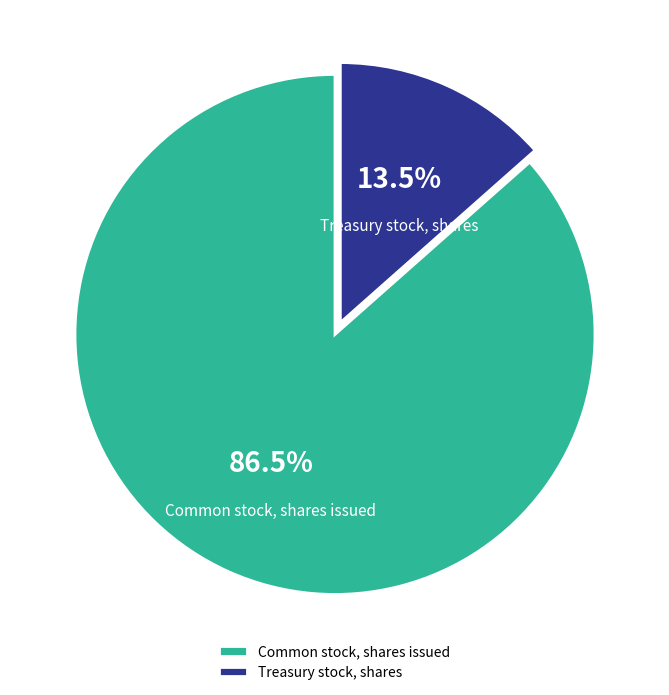

Which category accounts for the majority?

Common stock, shares issued